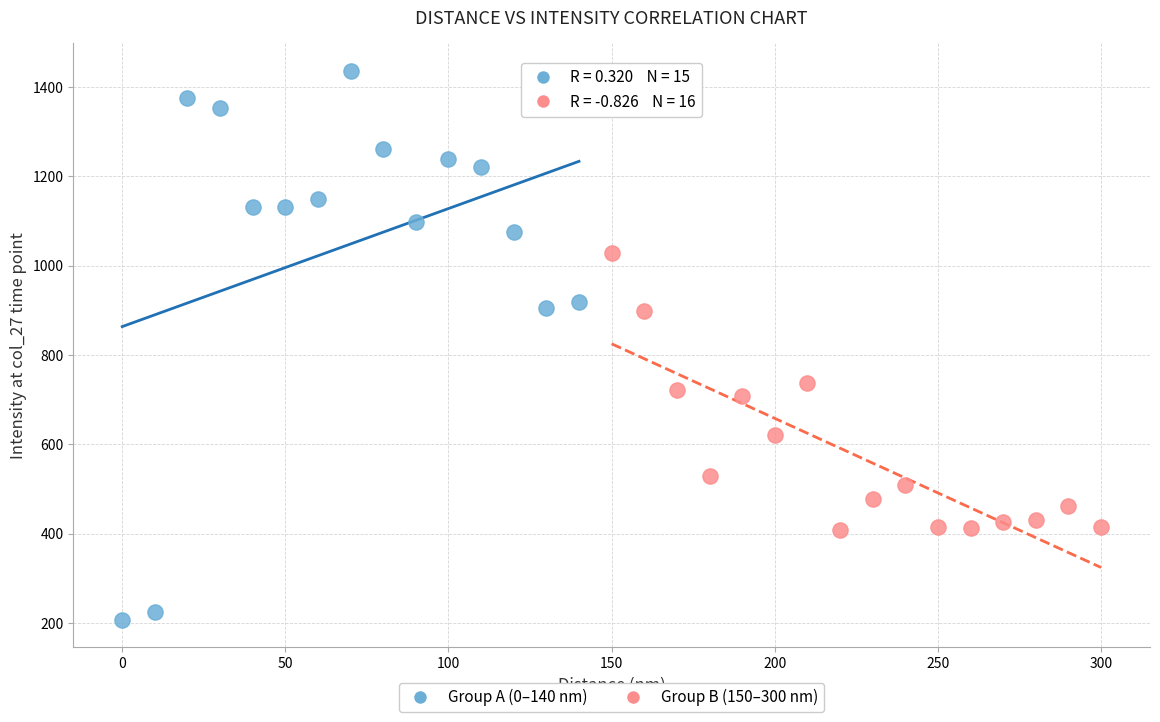

Which series reaches the minimum Y coordinate?

Group A (0–140 nm)